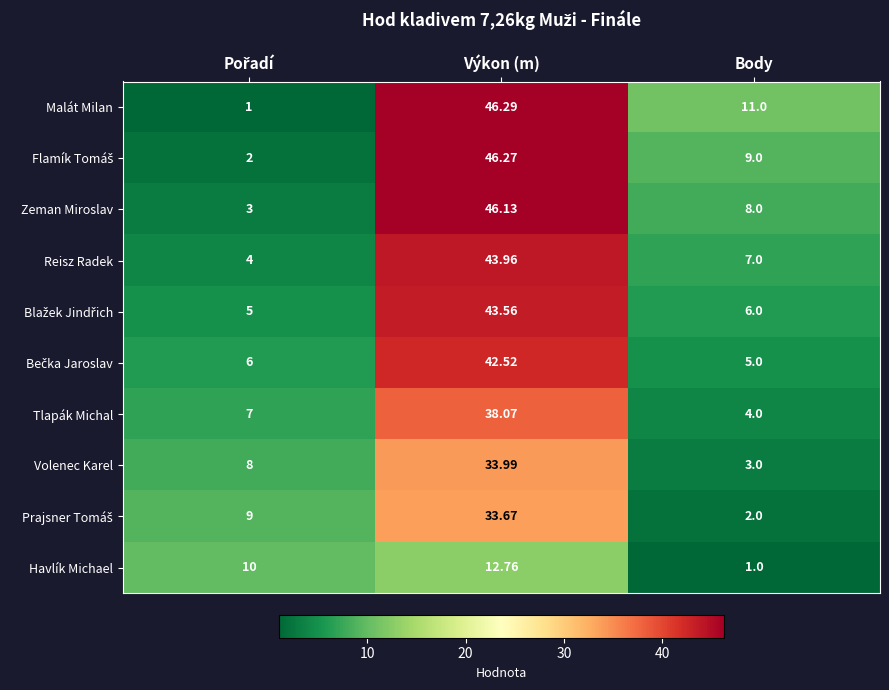

At which category is the sum across all series the highest?

Výkon (m)